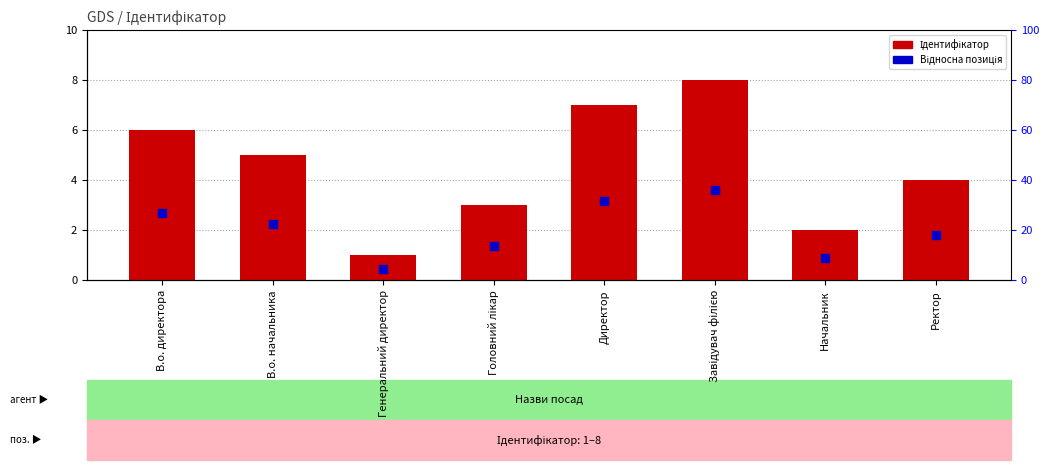

Which series contains the highest Y value?

Ідентифікатор